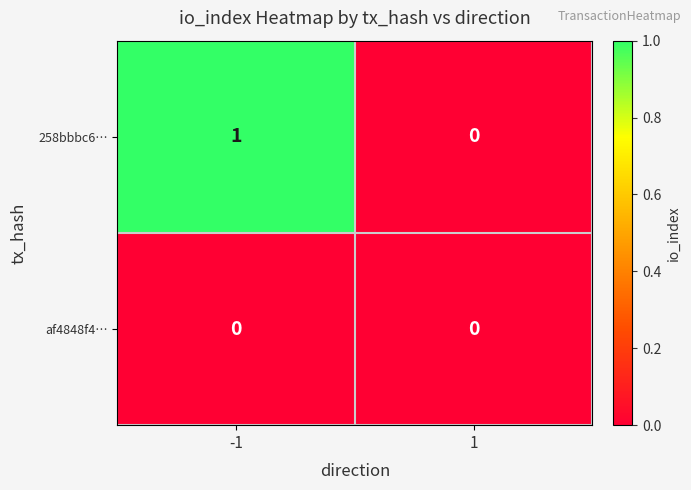

At -1, list the series in order from smallest to largest.

af4848f4…, 258bbbc6…